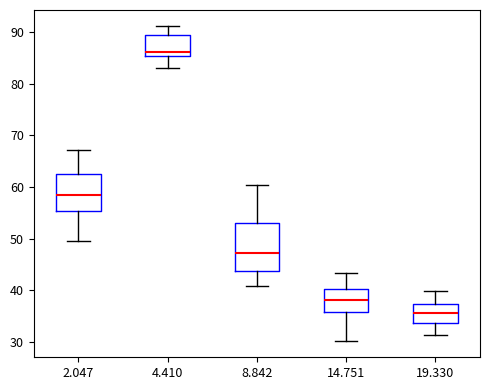

Reading left to right, read every box against the y-axis: the position of its median line, the range the box covers, and the ends of its whiskers. The values are not printed on the chart, so give them approximately, as read against the axis.

2.047: median 59, box 55 to 63, whiskers 50 to 67
4.410: median 86, box 85 to 89, whiskers 83 to 91
8.842: median 47, box 44 to 53, whiskers 41 to 60
14.751: median 38, box 36 to 40, whiskers 30 to 43
19.330: median 36, box 34 to 37, whiskers 31 to 40